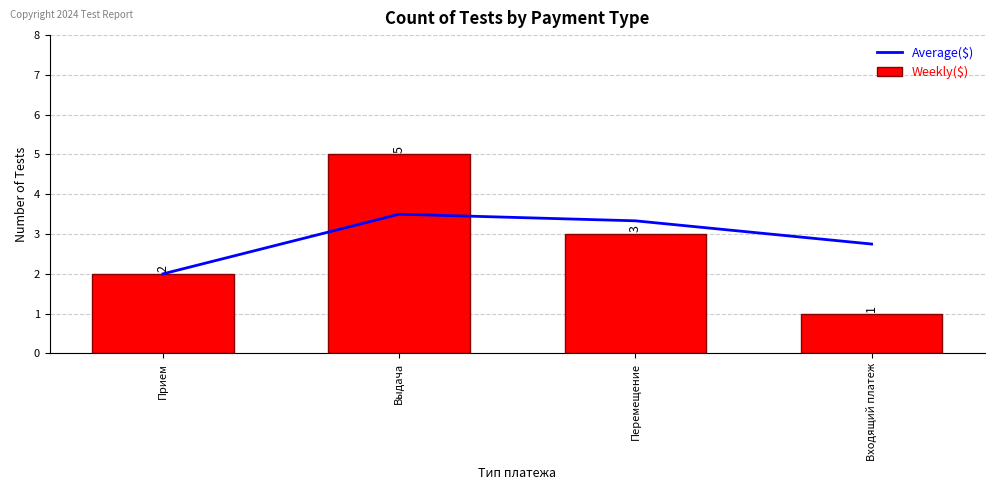

What is the difference between the maximum and minimum values in the Weekly($) series?

4